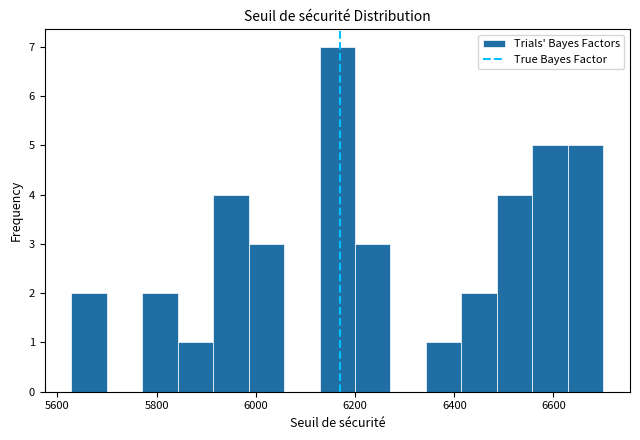

Around what value on the x-axis is the tallest bar? Give the approximate position of its centre, as read against the axis.

6160